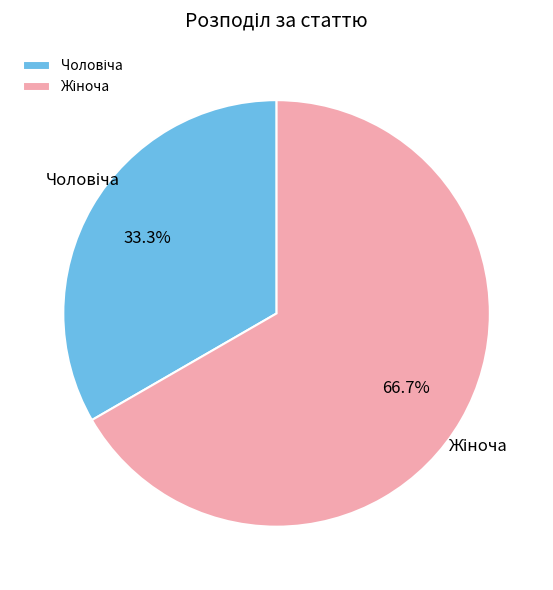

Is there a majority slice in this chart?

Yes